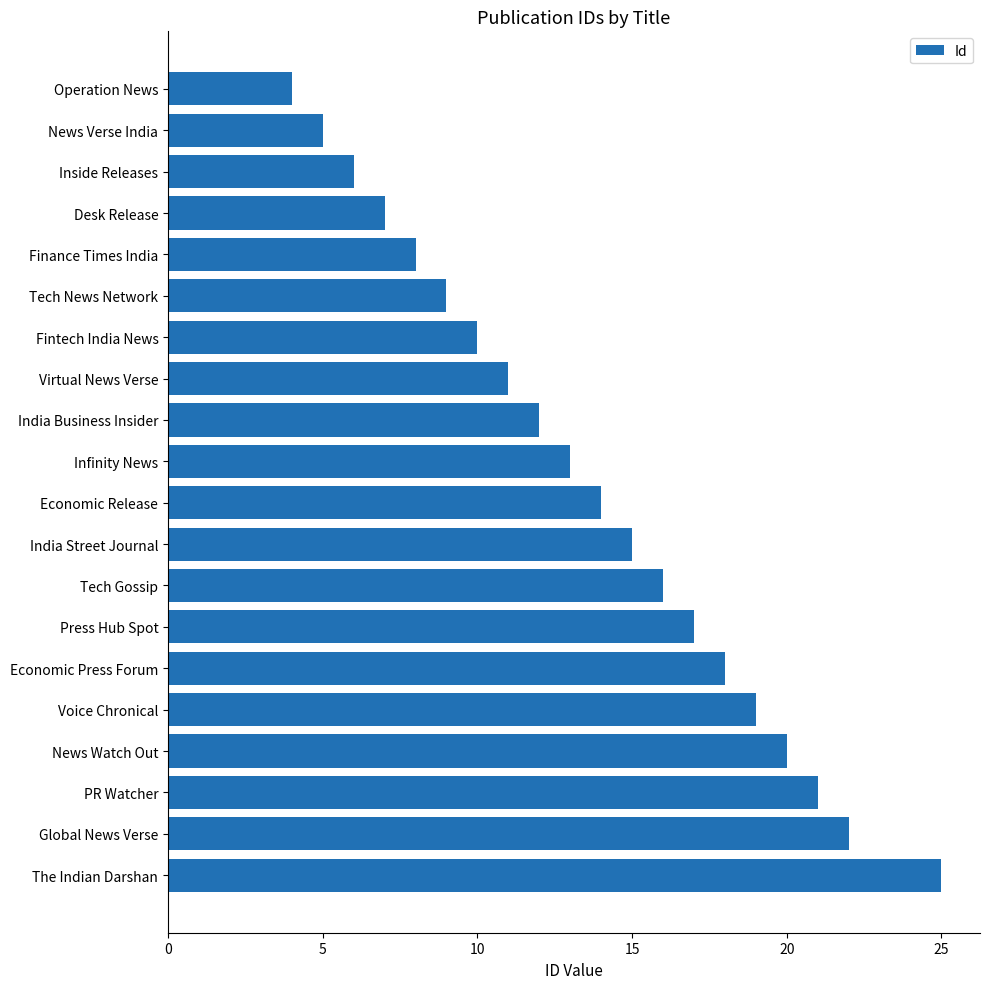

Which has a higher value, Economic Release or News Verse India?

Economic Release